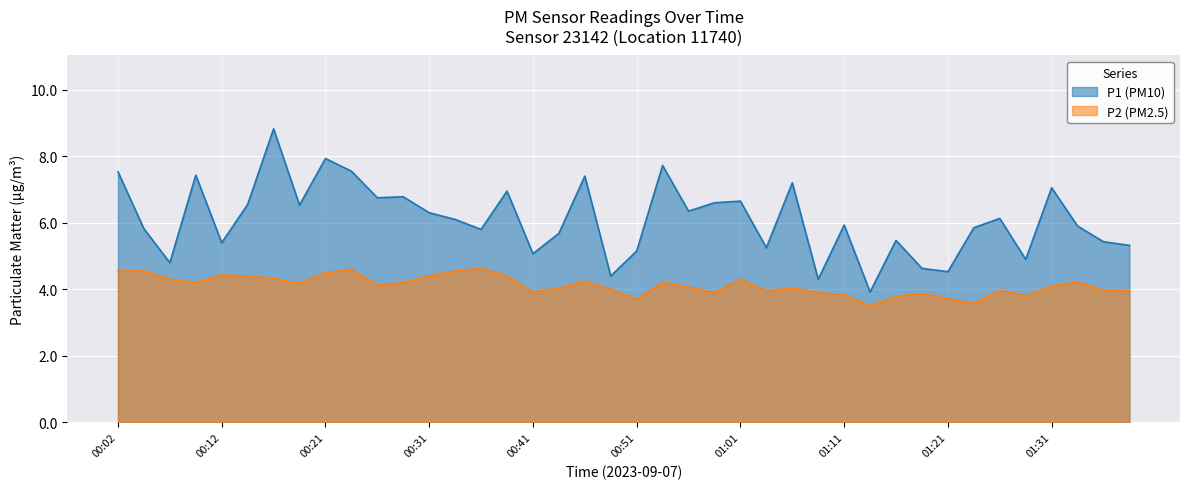

What is the difference between the second highest and second lowest values in the P1 series?

3.6